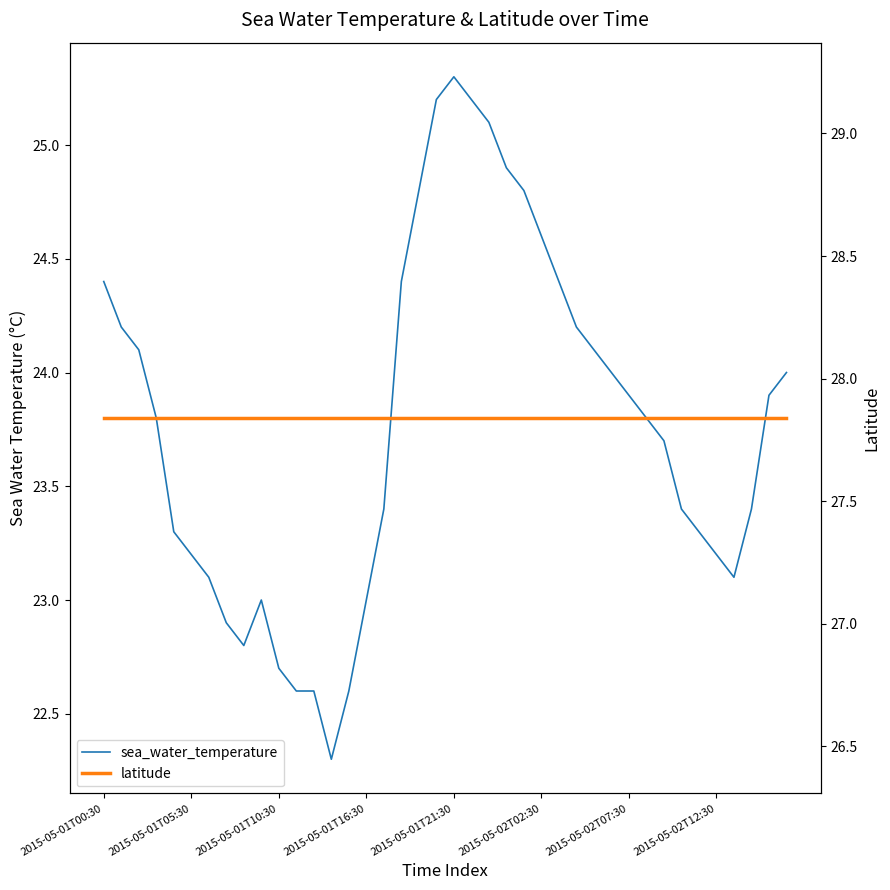

List the series in order of their peak value, lowest first.

sea_water_temperature, latitude